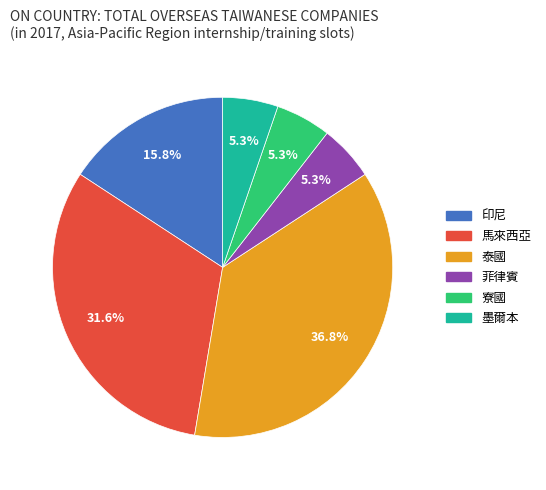

What is the largest slice in the pie chart?

泰國